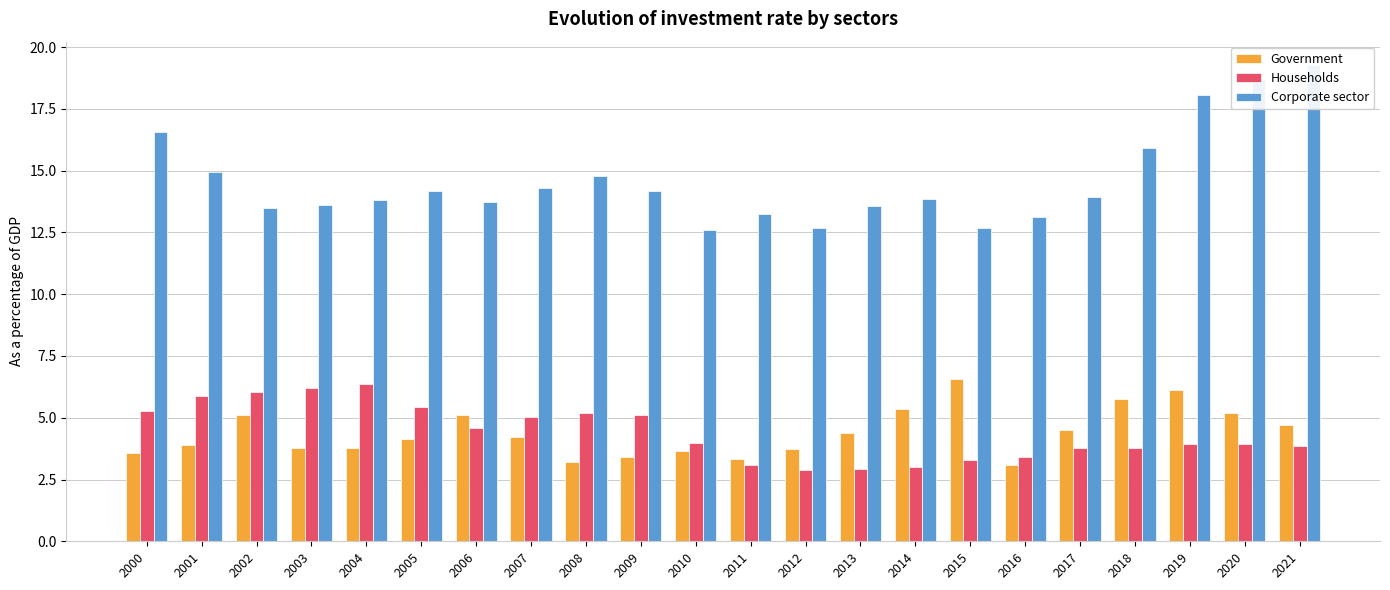

Reading left to right, transcribe all the data shown in this chart.

Government: 3.6	3.9	5.1	3.8	3.8	4.2	5.1	4.2	3.2	3.4	3.7	3.3	3.7	4.4	5.3	6.6	3.1	4.5	5.8	6.1	5.2	4.7
Households: 5.3	5.9	6.0	6.2	6.4	5.4	4.6	5.0	5.2	5.1	4.0	3.1	2.9	2.9	3.0	3.3	3.4	3.8	3.8	3.9	3.9	3.9
Corporate sector: 16.6	14.9	13.5	13.6	13.8	14.2	13.7	14.3	14.8	14.2	12.6	13.3	12.7	13.6	13.8	12.7	13.1	13.9	15.9	18.0	18.7	19.3